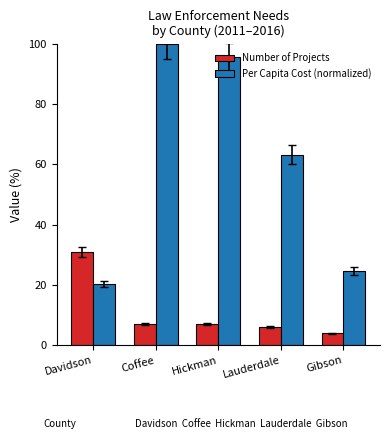

What is the label of the 2nd bar from the right?

Lauderdale